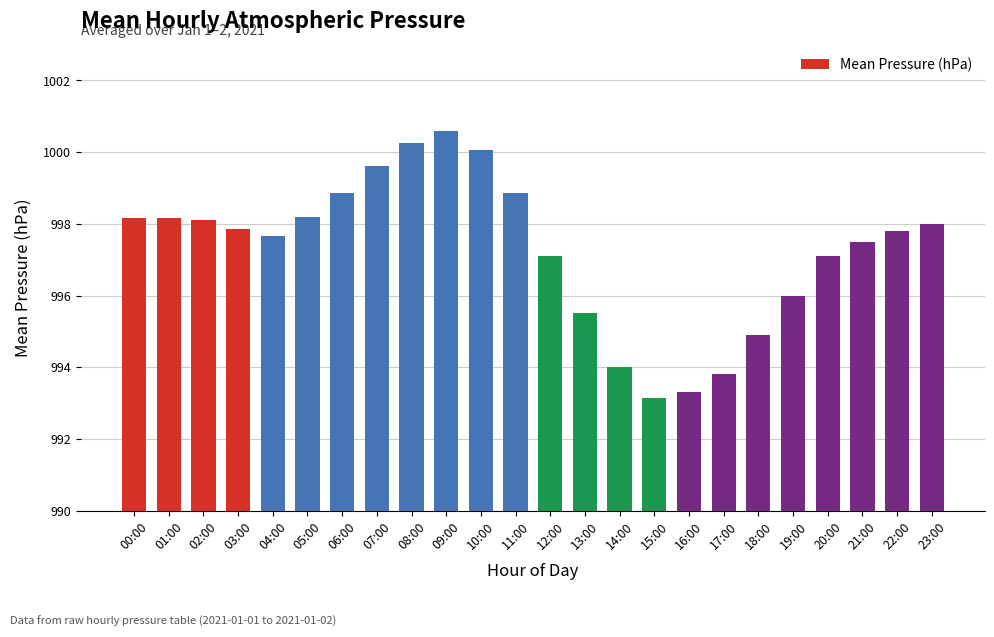

What position from the left is 04:00?

5